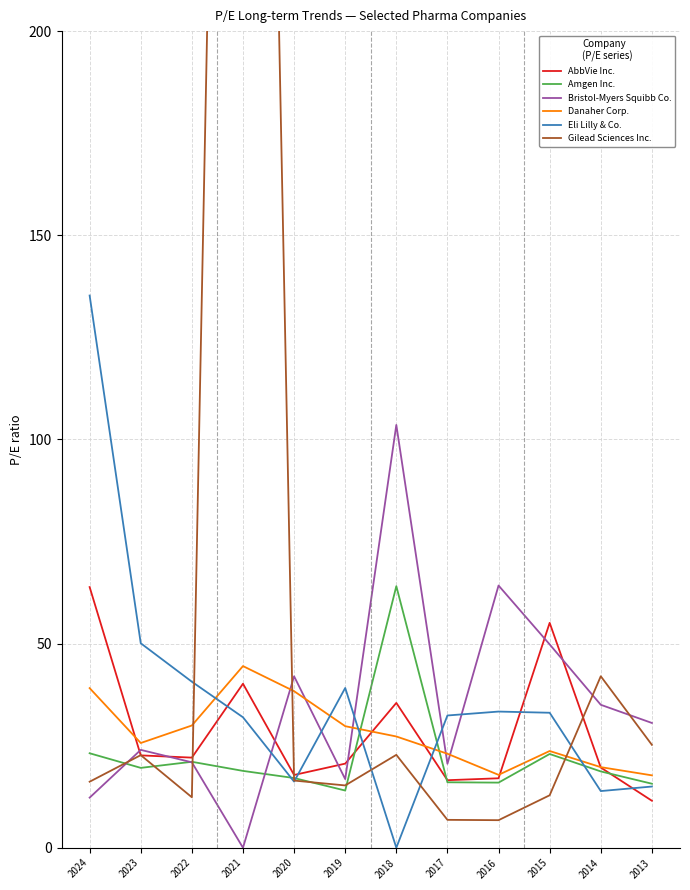

Reading right to left, transcribe all the data shown in this chart.

AbbVie Inc.: 11.5	19.6	55.1	17.0	16.5	35.5	20.6	17.8	40.2	22.1	22.6	63.8
Amgen Inc.: 15.7	18.7	23.0	15.9	16.0	64.1	14.0	17.1	18.8	21.1	19.6	23.1
Bristol-Myers Squibb Co.: 30.6	35.0	49.8	64.2	20.6	103.5	16.8	42.0	0.0	20.9	24.0	12.3
Danaher Corp.: 17.7	19.7	23.7	17.9	23.0	27.2	29.8	38.3	44.5	29.9	25.6	39.1
Eli Lilly & Co.: 15.0	13.9	33.1	33.4	32.4	0.0	39.1	16.2	31.9	40.7	50.1	135.2
Gilead Sciences Inc.: 25.2	42.0	12.8	6.8	6.8	22.8	15.3	16.4	641.5	12.4	22.7	16.2